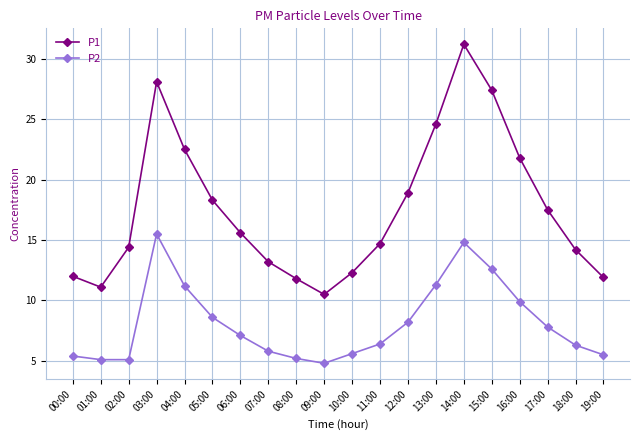

What is the average value of the P1 series?

17.6